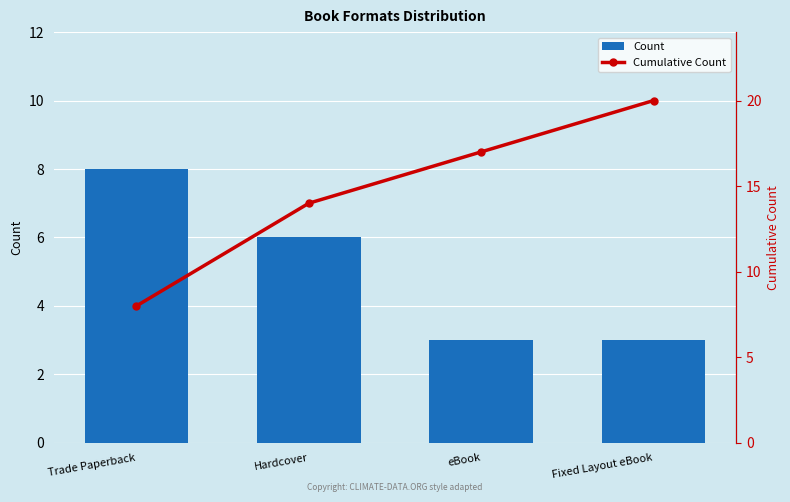

Which series has the widest spread of values?

Cumulative Count